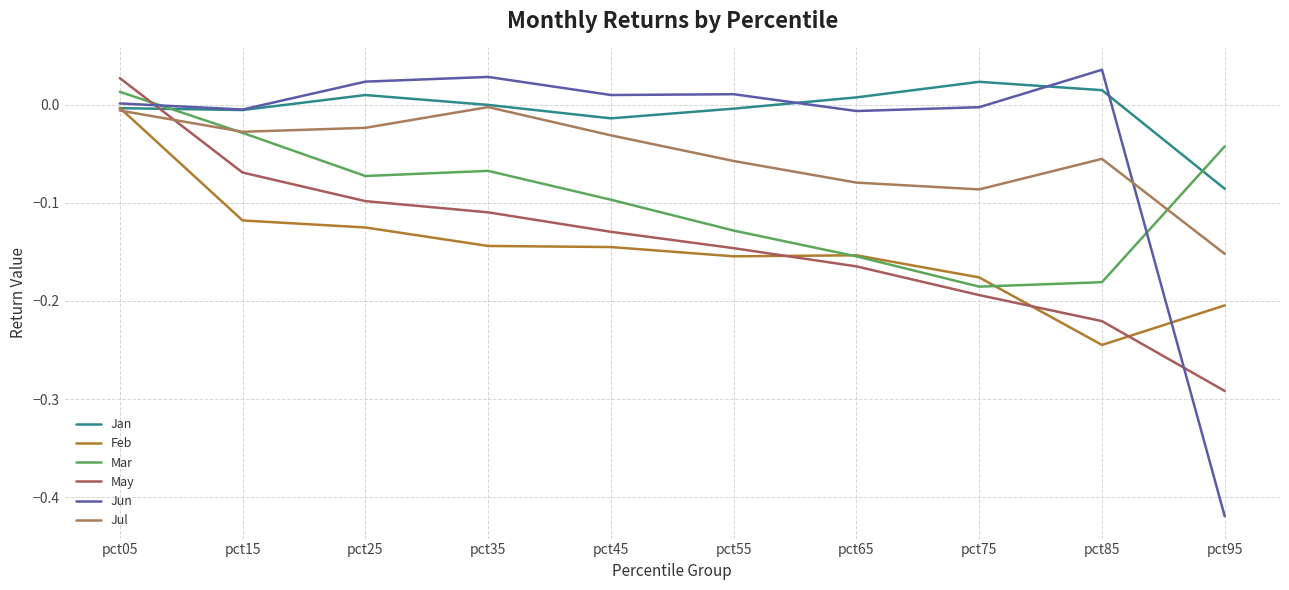

True or false: May and Feb cross at least once.

True